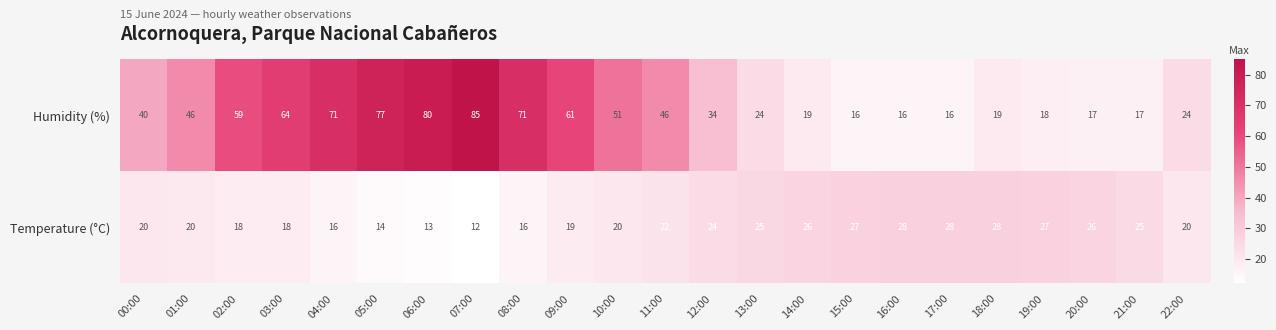

True or false: Temperature (°C) has a value of 24 at 12:00.

True